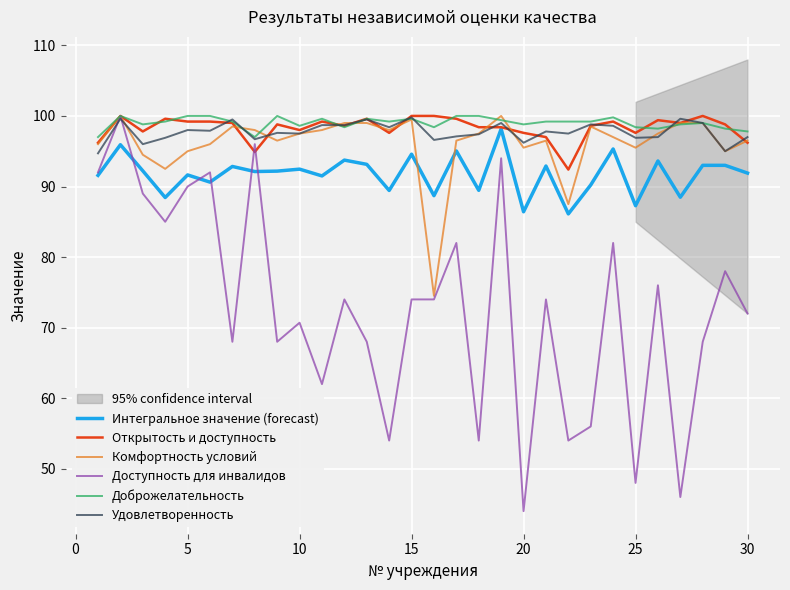

Is it true that Открытость и доступность equals 97.6 at 20?

True